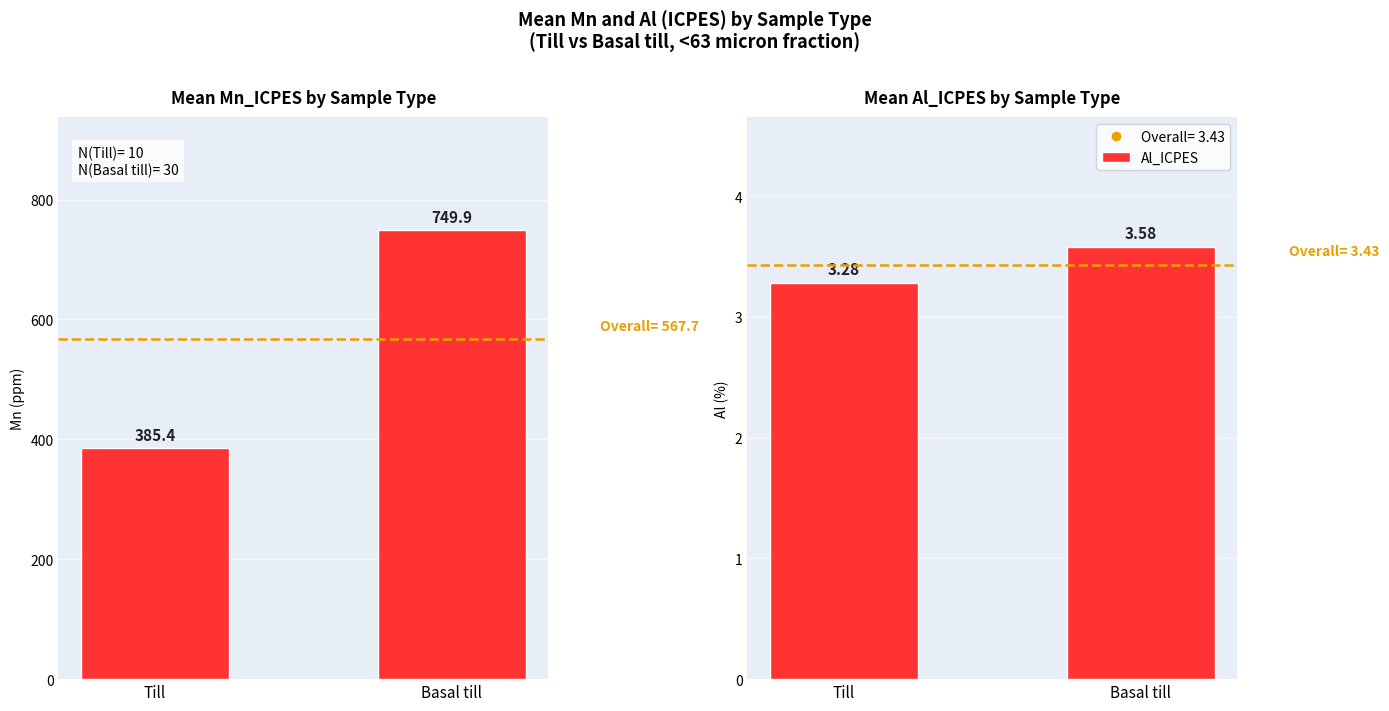

Reading left to right, what are all the values shown in this chart?

Mn_ICPES: 385.4	749.9
Al_ICPES: 3.3	3.6